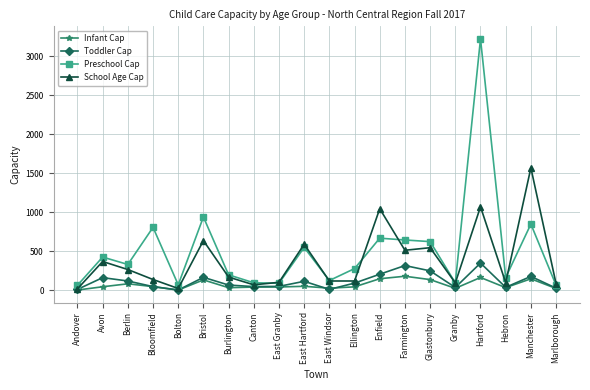

What is the difference between the highest and lowest values at Hebron?

129